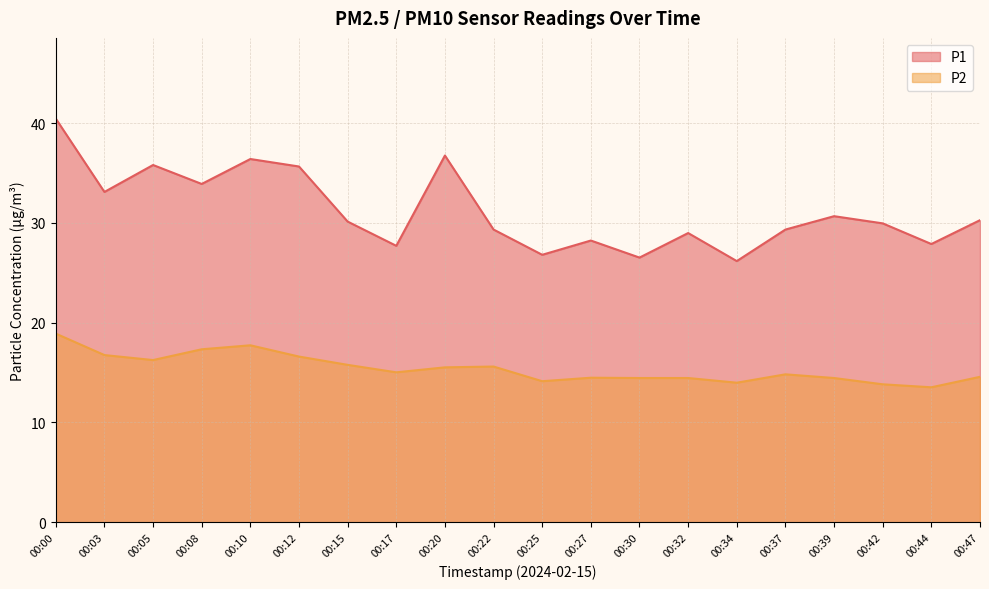

What is the difference between the P1 values at 00:05 and 00:00?

4.7